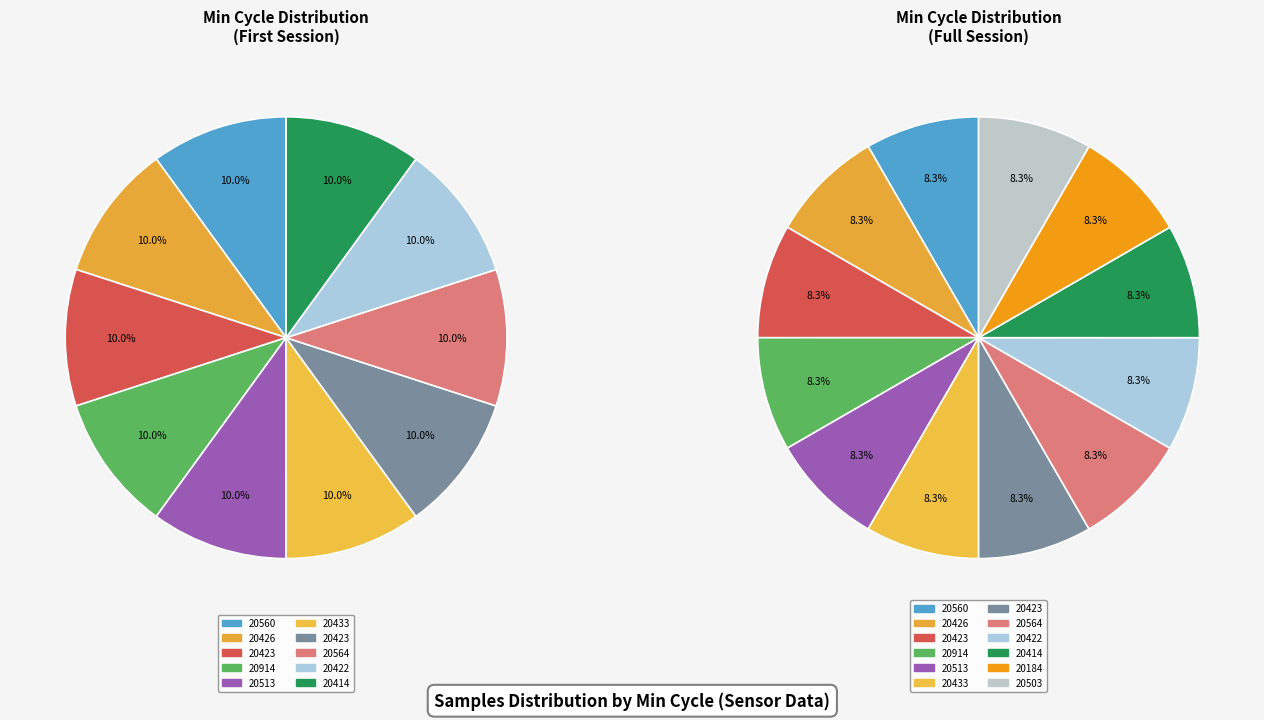

How many slices are in this pie chart?

12